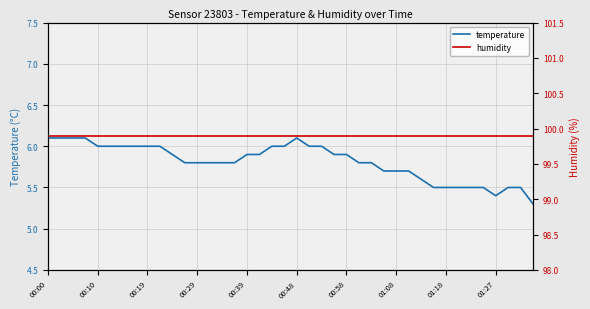

List the series in order of their overall mean, lowest first.

temperature, humidity